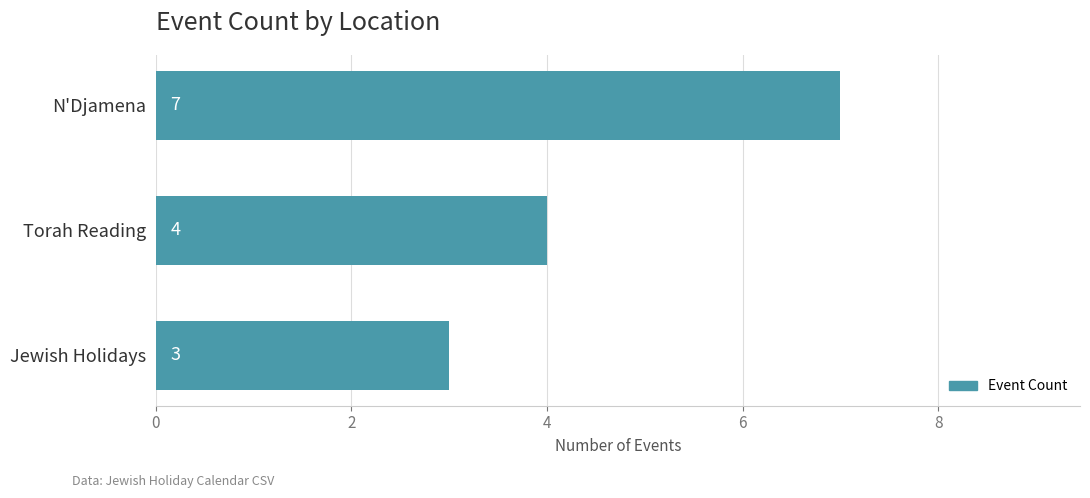

List the labels in order of value, largest first.

N'Djamena, Torah Reading, Jewish Holidays